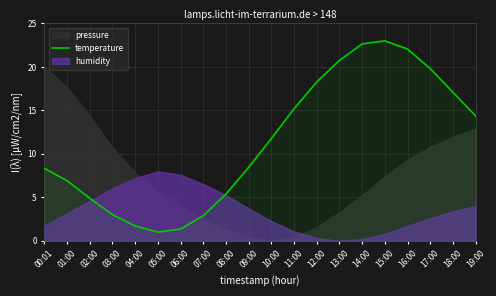

True or false: the data shows 1.0 at 05:00.

True